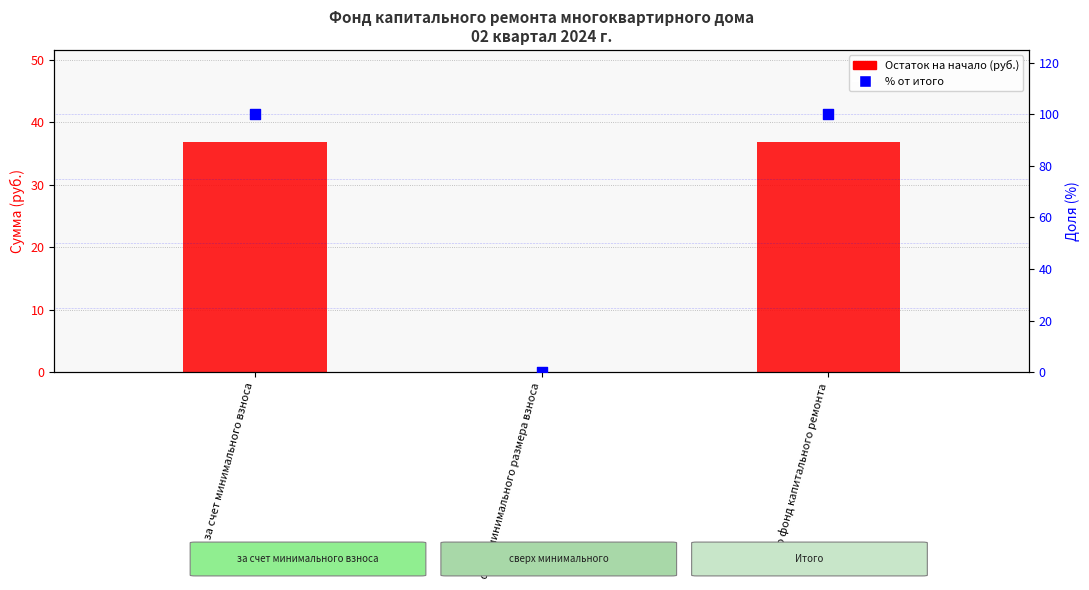

Which series contains the lowest Y value?

Остаток на начало